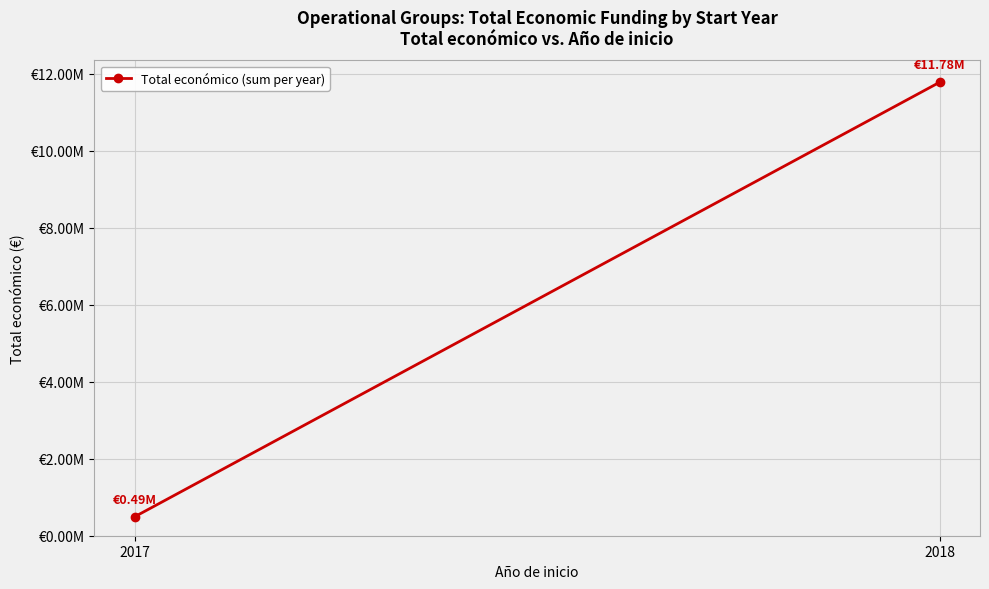

Reading left to right, list all the values displayed in this chart.

2017=494256	2018=11784423